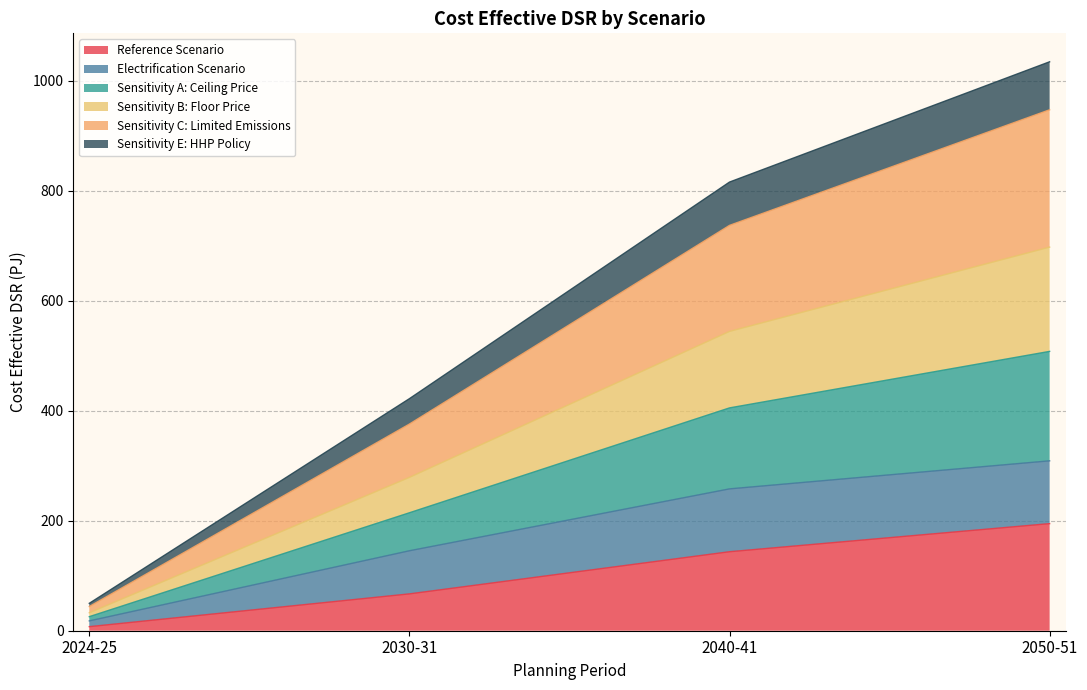

The Reference Scenario series shows 67.0 at 2030-31. True or false?

True